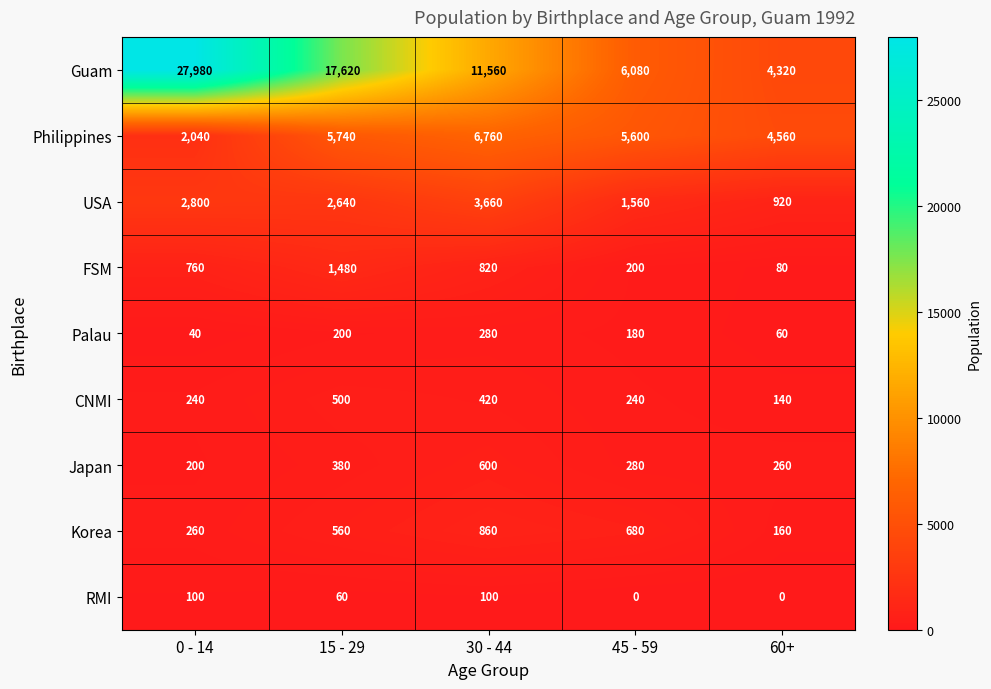

Is the value of RMI at 45 - 59 greater than the value of FSM at 15 - 29?

No